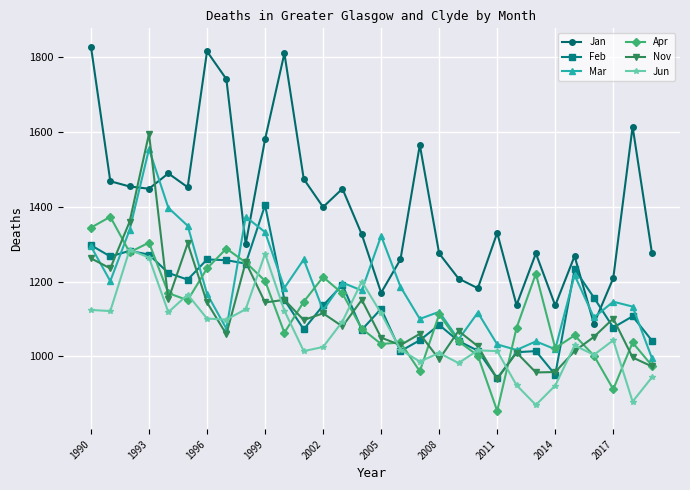

True or false: Jan has more than 2 points higher than both neighbors.

True